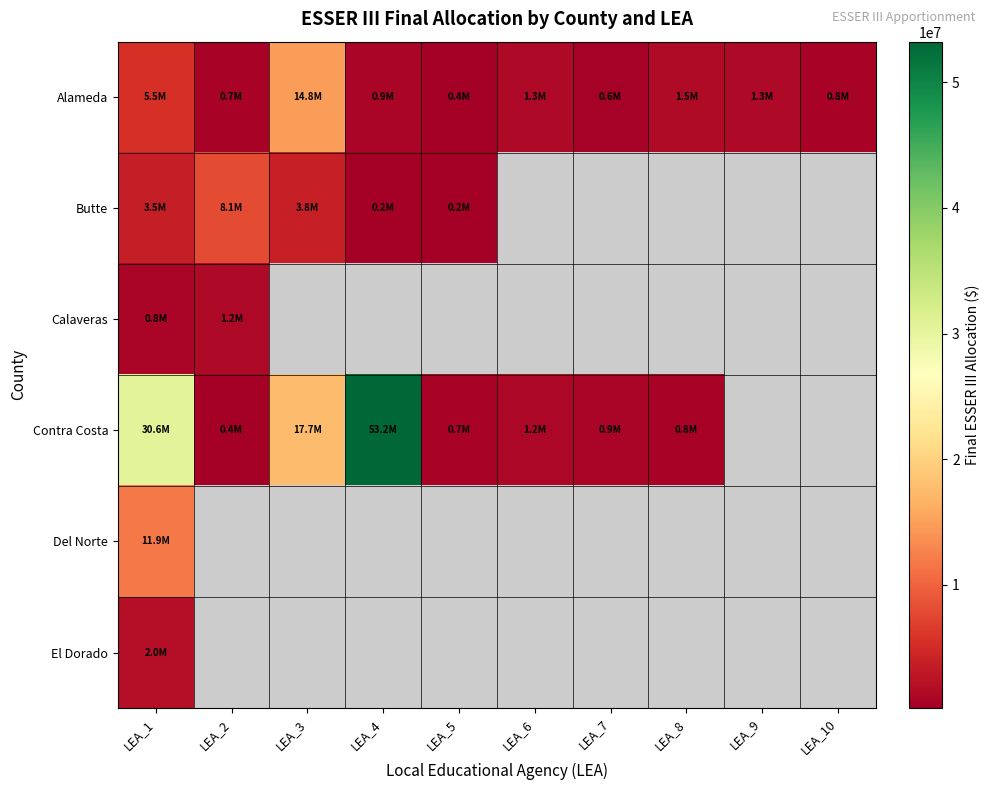

What is the total value across all series at LEA_1?

54448826.0